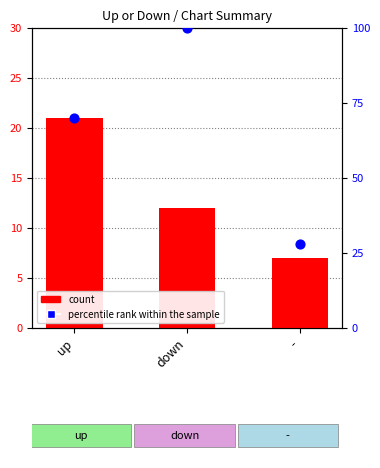

Is the value of percentile rank within the sample at - greater than the value of count at up?

Yes